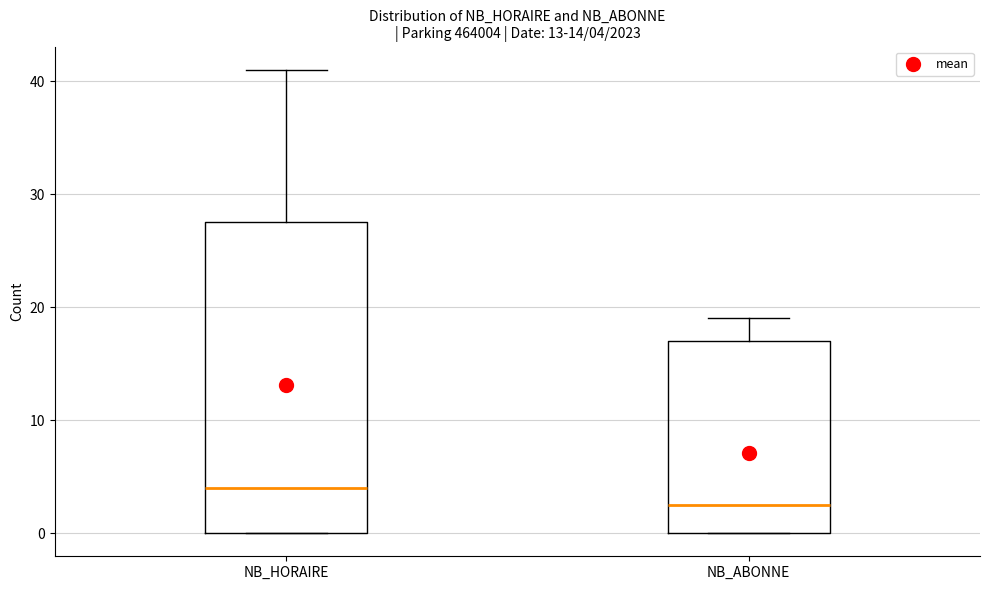

Which box has the lowest median line?

NB_ABONNE